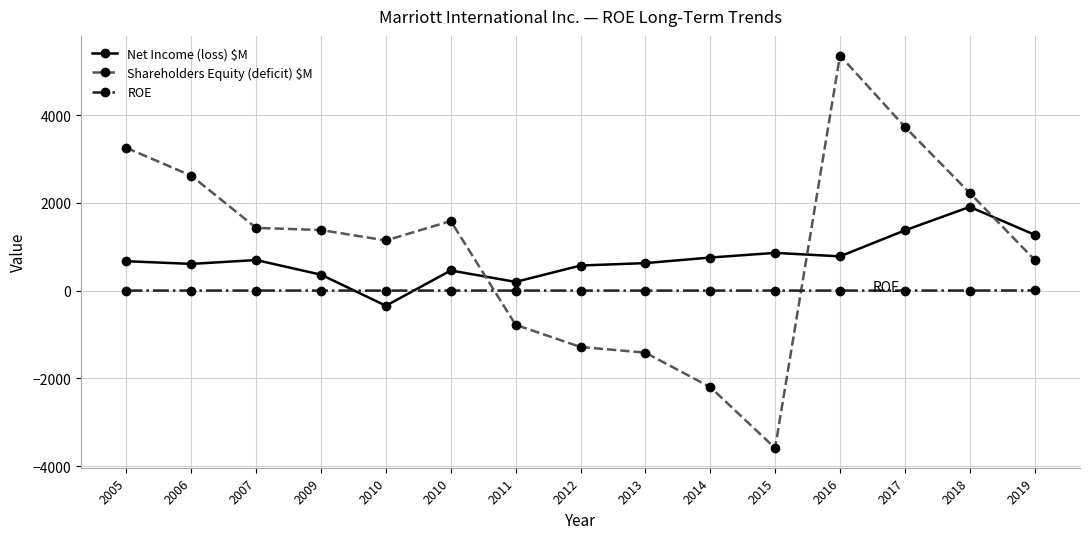

How many categories are shown in the chart?

15